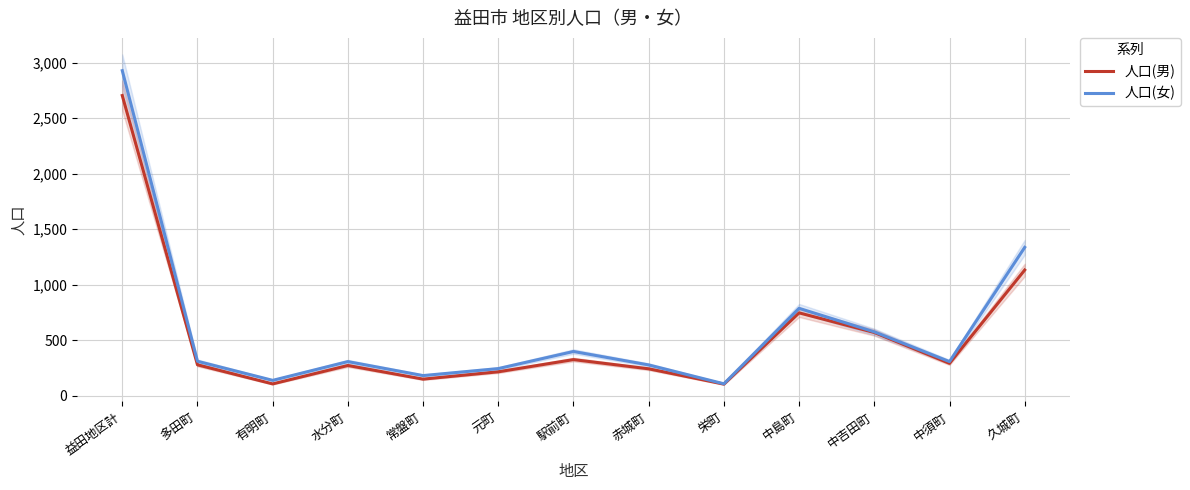

The value of 人口(女) at 多田町 is 311. True or false?

True